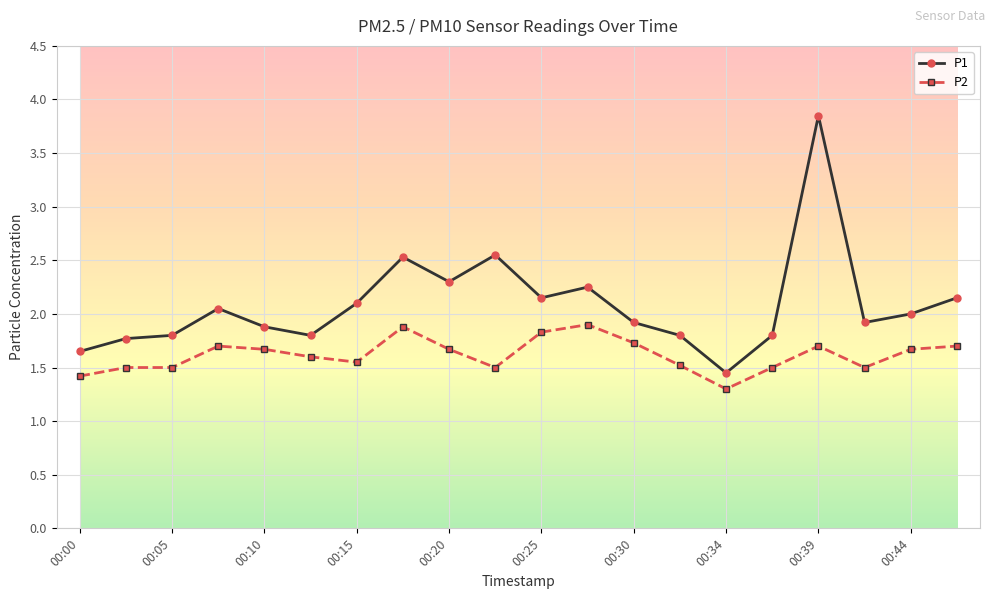

List the series in order of their overall mean, highest first.

P1, P2